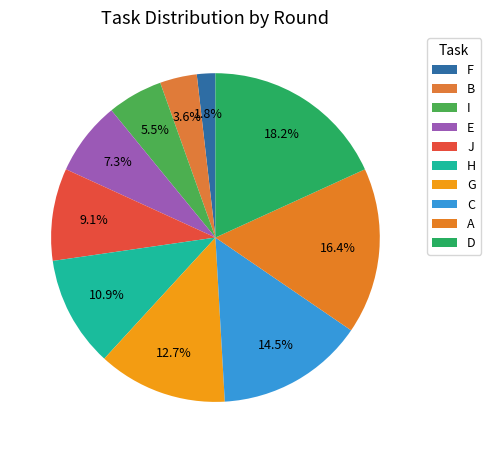

How many segments does this pie chart have?

10